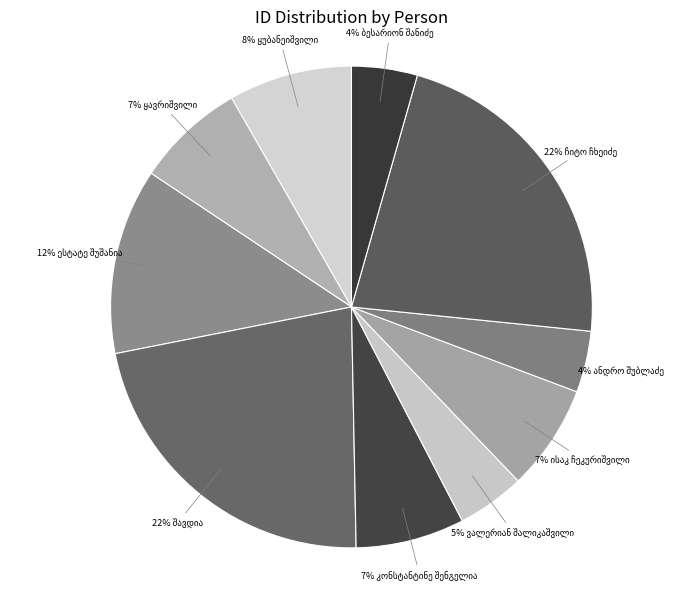

Is the sum of ჩიტო ჩხეიძე and ნესტორ დიმიტრის ძე ყუბანეიშვილი greater than half?

No